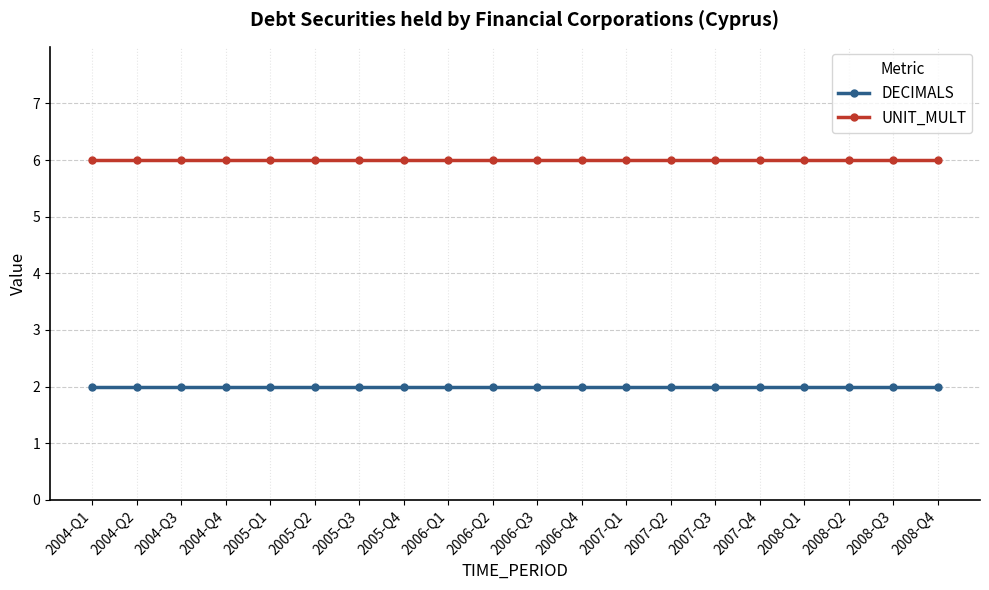

What is the spread (max minus min) of values at 2007-Q2?

4